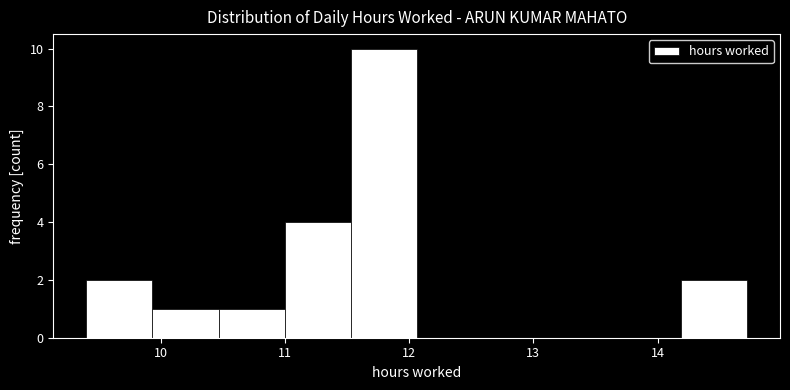

Which range on the x-axis has the tallest bar?

11.5 to 12.1